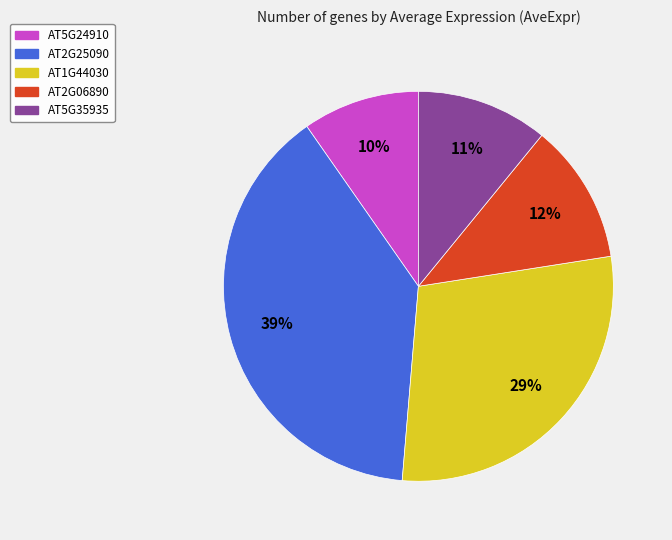

How many segments does this pie chart have?

5